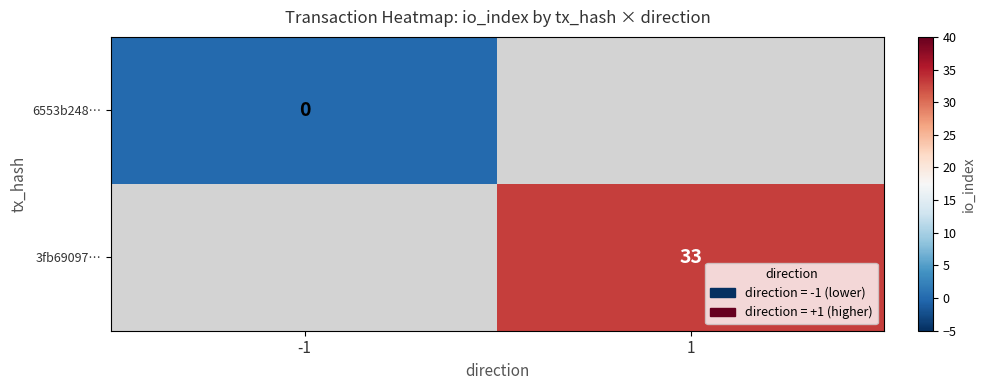

Which category has the lowest value across all series?

-1